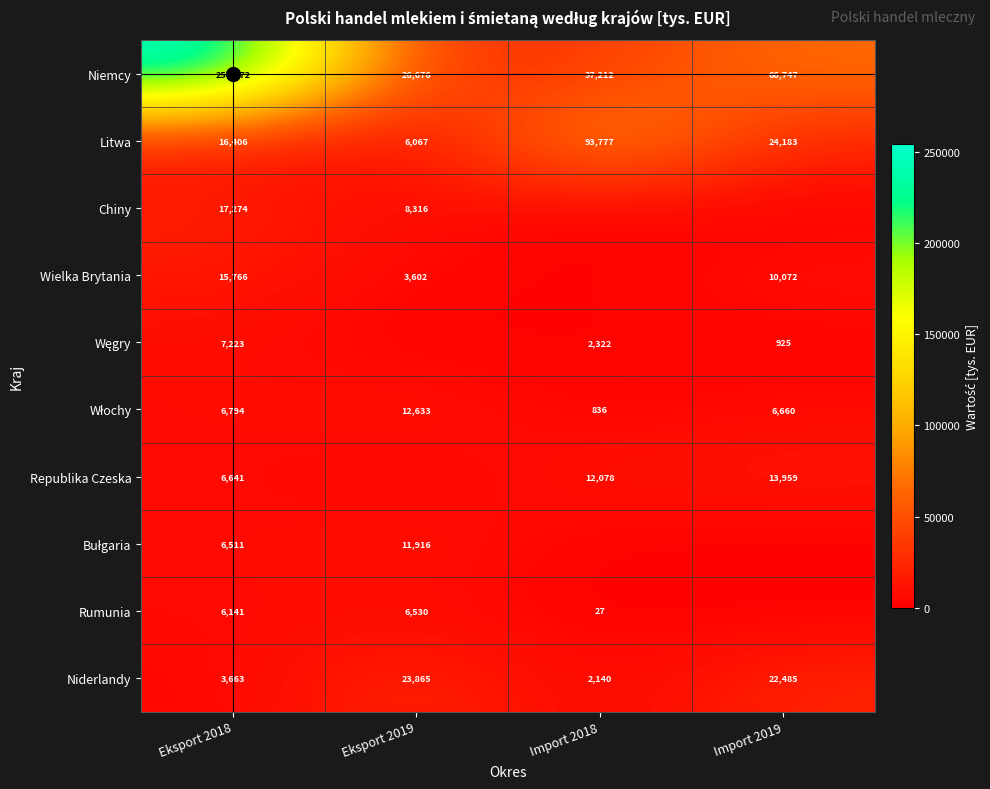

The Niemcy series shows 254272 at Eksport 2018. True or false?

True